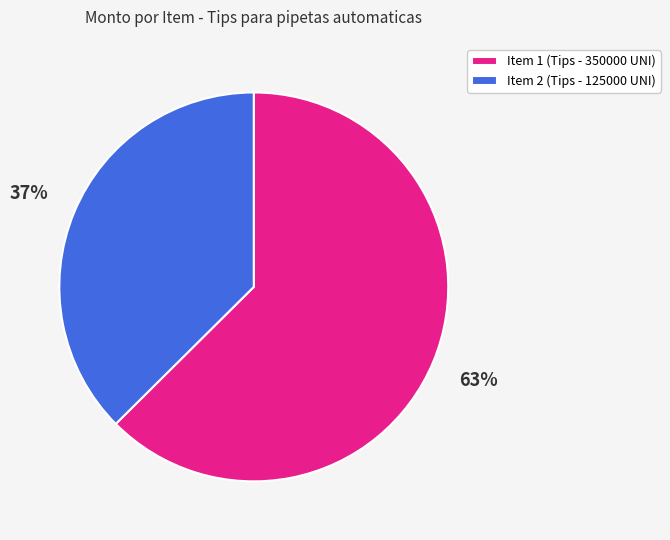

Combined, do Item 1 (Tips - 350000 UNI) and Item 2 (Tips - 125000 UNI) account for over 50%?

Yes